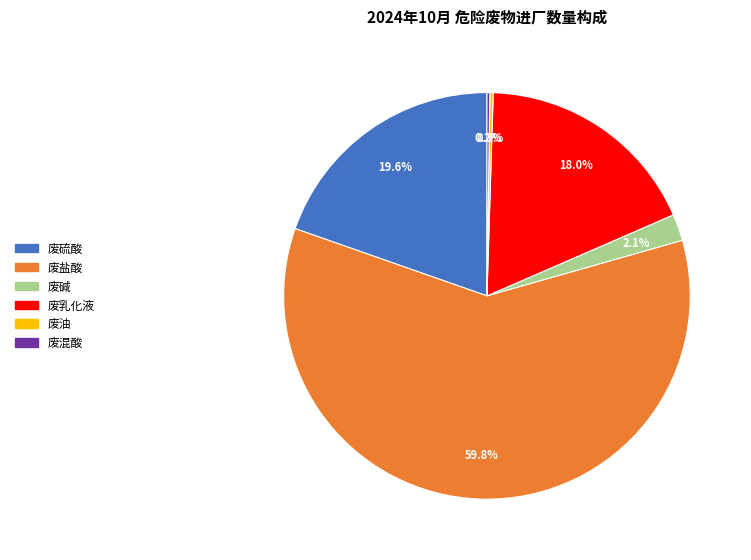

What is the largest slice in the pie chart?

废盐酸